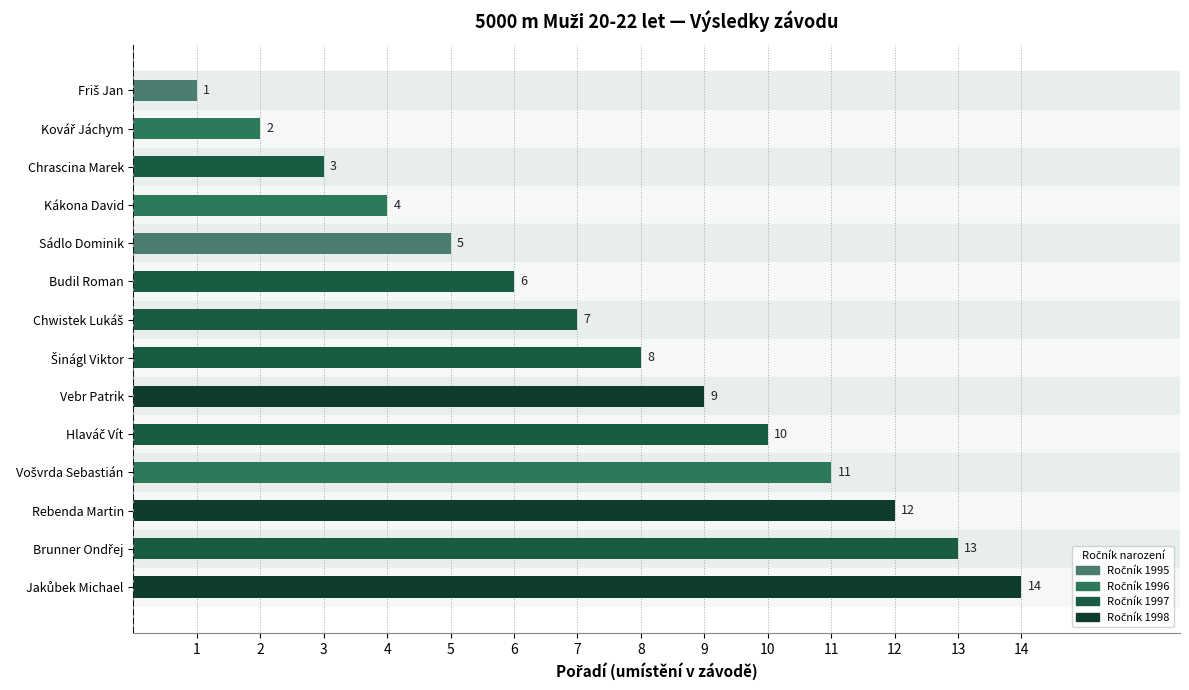

Count the number of data series in this chart.

1